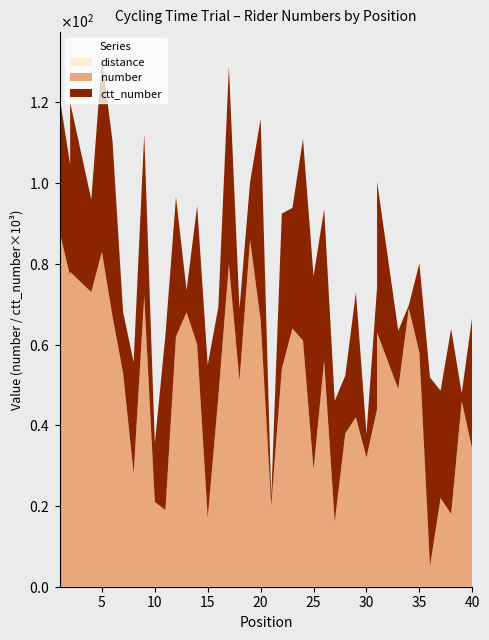

Reading right to left, extract all data points from this chart.

number: 34	46	18	22	5	58	69	49	63	44	32	42	38	16	56	29	61	64	54	20	66	86	51	80	47	17	60	68	62	19	21	72	28	53	67	83	73	78	77	88
ctt_number: 33082	1911	45896	26557	46870	22119	715	14456	37446	30134	5905	30948	14333	30045	37549	47945	49988	29864	38453	2231	49984	14237	17853	48825	22241	37974	34357	5438	34551	43251	14490	40165	27638	15121	43521	47887	22892	42008	27626	33400
distance: 0	0	0	0	0	0	0	0	0	0	0	0	0	0	0	0	0	0	0	0	0	0	0	0	0	0	0	0	0	0	0	0	0	0	0	0	0	0	0	0